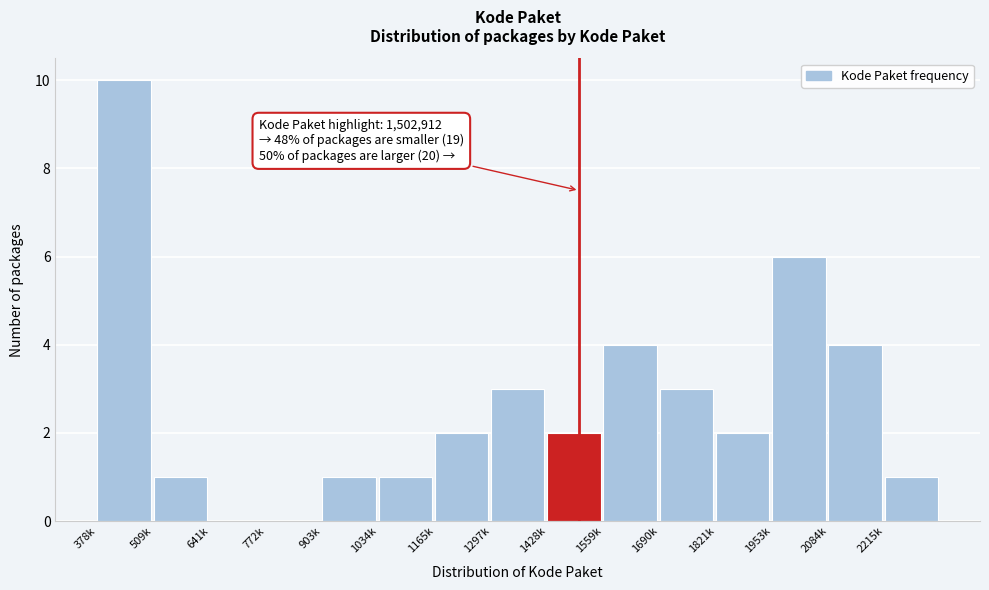

Read the value at 378k.

10